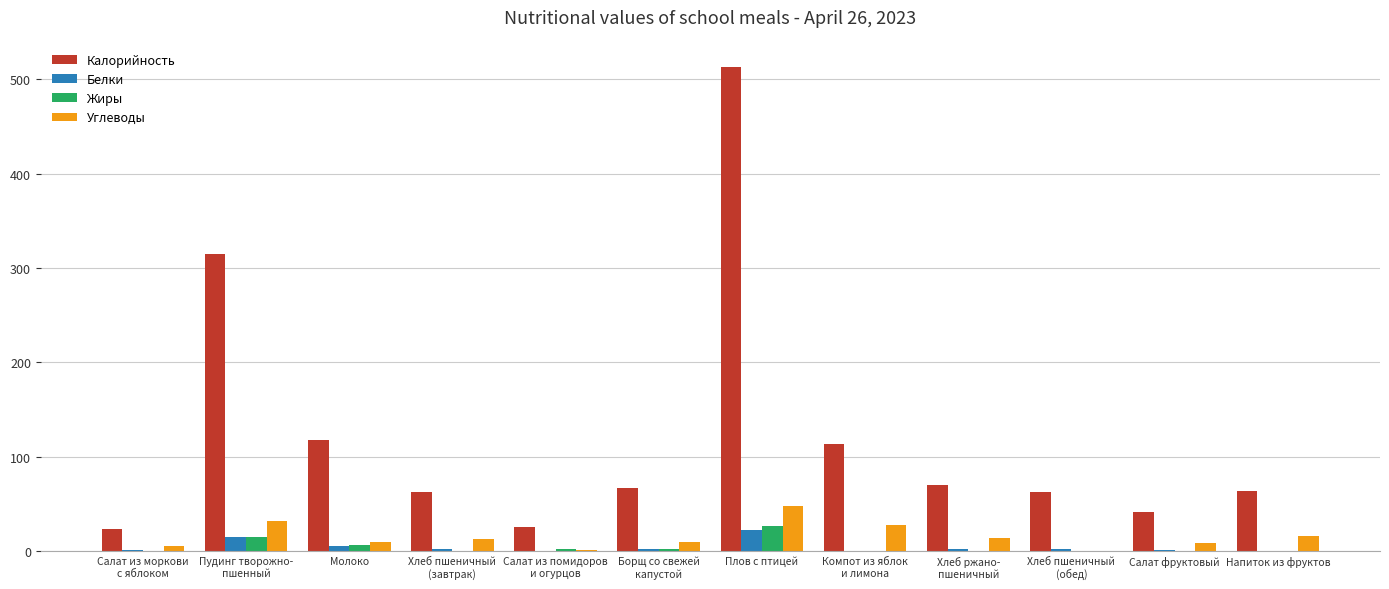

What is the maximum value for Калорийность?

513.6